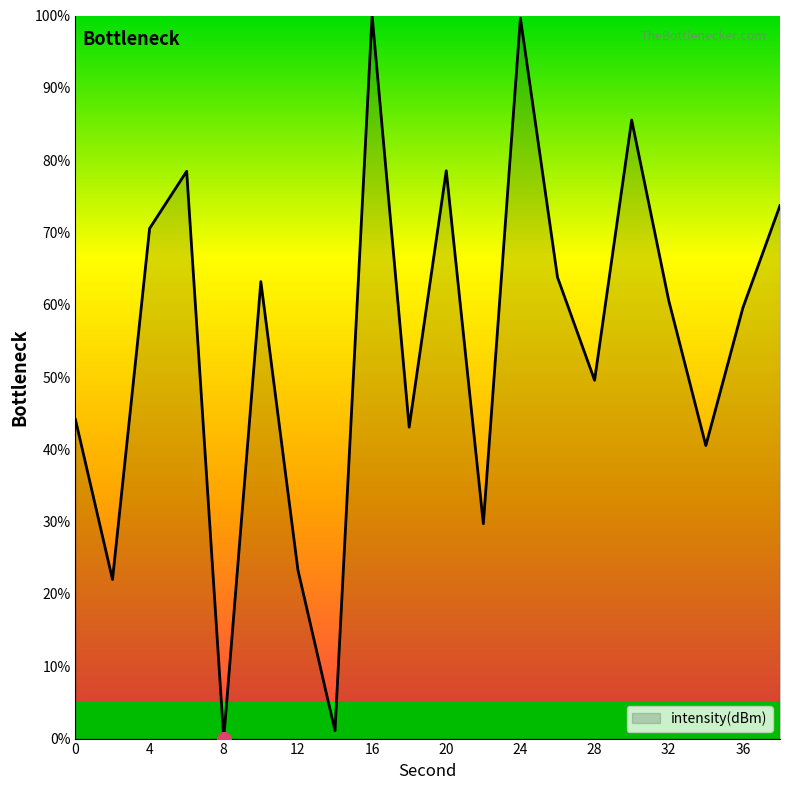

What is the greatest value displayed?

100.0